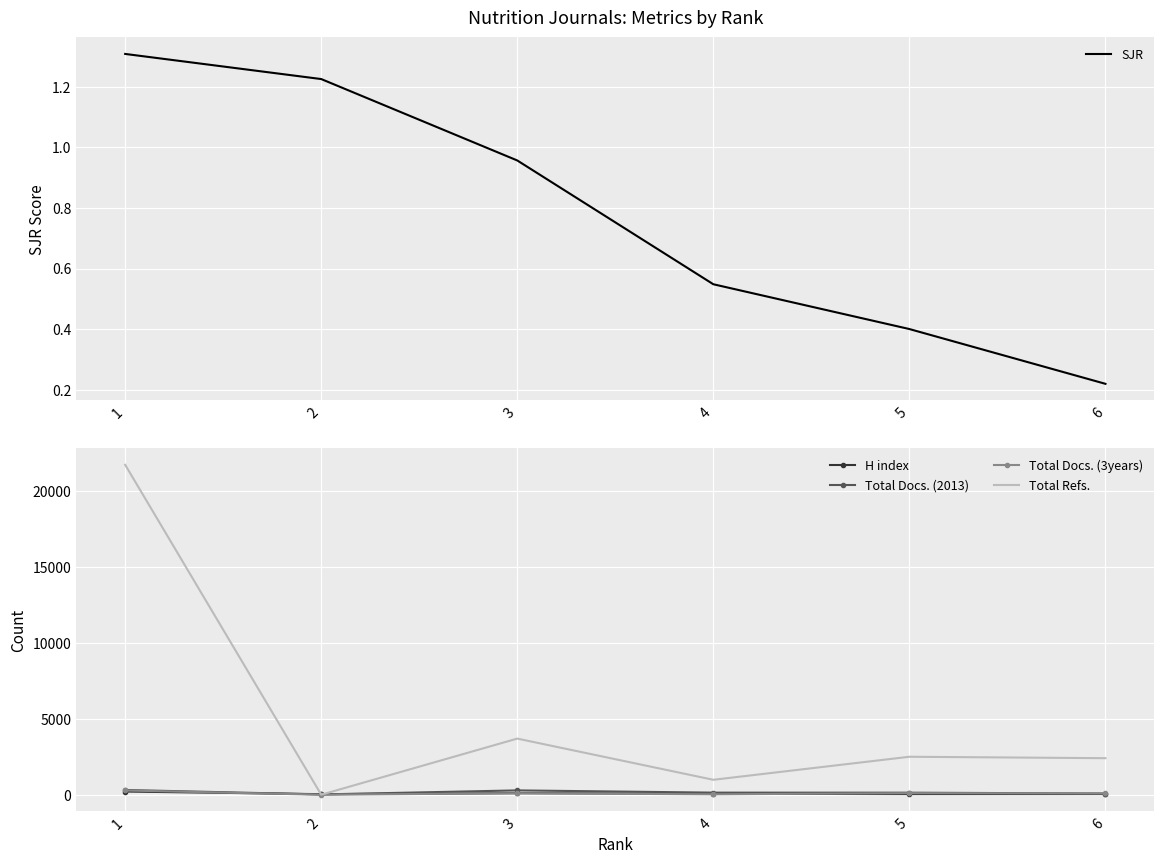

How many lines are shown in the chart?

5